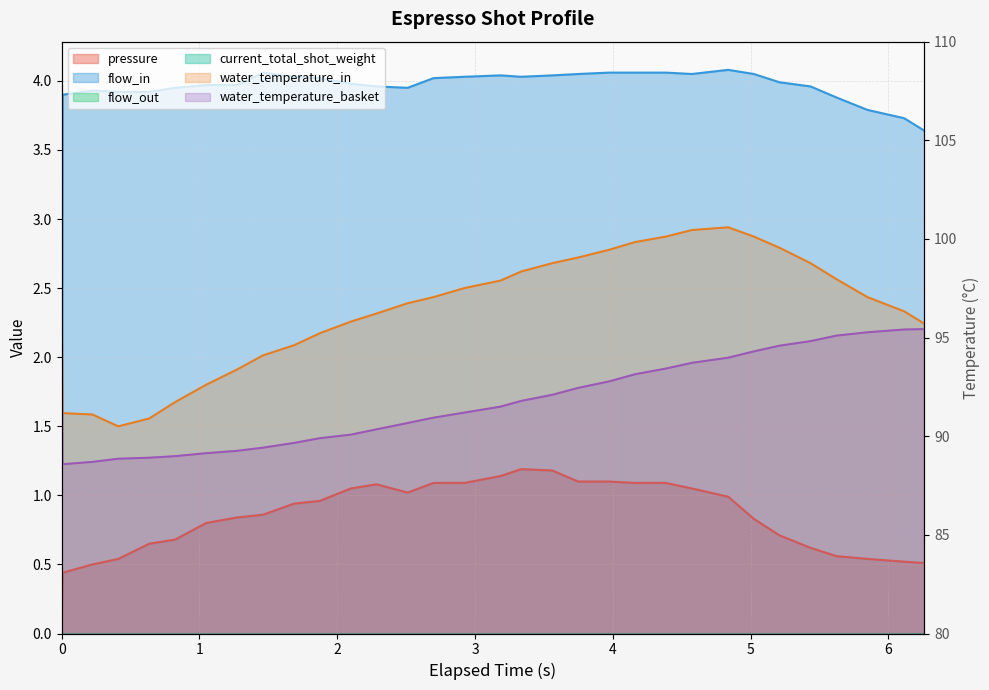

Between 3.749 and 3.974, which series saw the biggest shift?

water_temperature_in